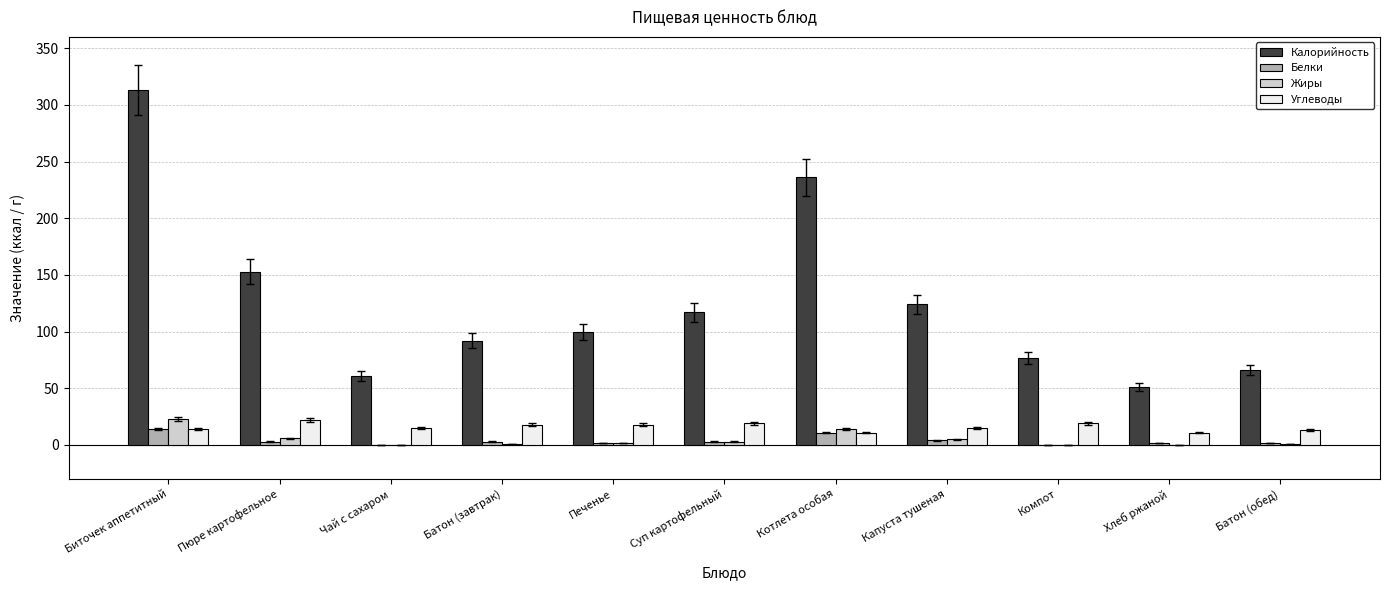

What value does the Жиры series have at Капуста тушеная, to the nearest 5?

5